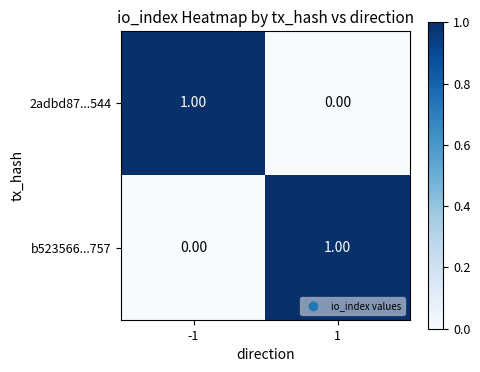

At -1, list the series in order from smallest to largest.

b523566...757, 2adbd87...544